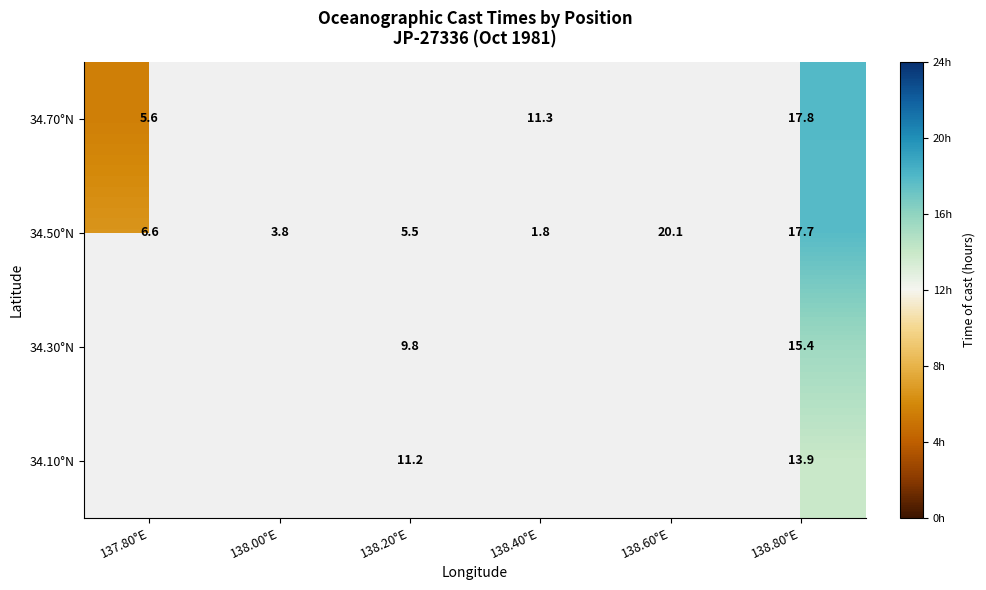

What is the difference between the maximum and minimum values in the 34.50°N series?

18.3